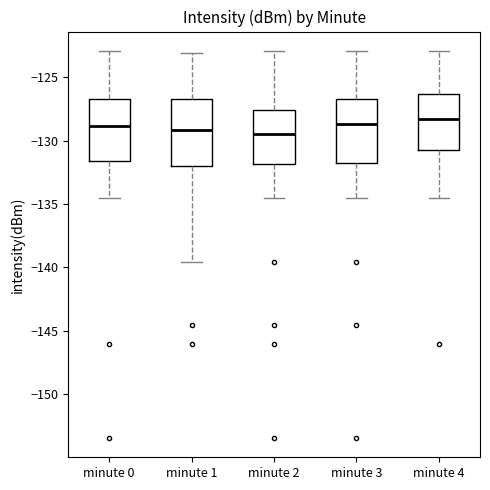

Reading left to right, transcribe this box plot: for each box, give where its median line is, the range the box spans, and where its two whiskers end, as read against the y-axis. The values are not printed on the chart, so give them approximately, as read against the axis.

minute 0: median -129.0, box -131.5 to -126.5, whiskers -134.5 to -123.0
minute 1: median -129.0, box -132.0 to -127.0, whiskers -139.5 to -123.0
minute 2: median -129.5, box -132.0 to -127.5, whiskers -134.5 to -123.0
minute 3: median -128.5, box -131.5 to -126.5, whiskers -134.5 to -123.0
minute 4: median -128.5, box -131.0 to -126.5, whiskers -134.5 to -123.0